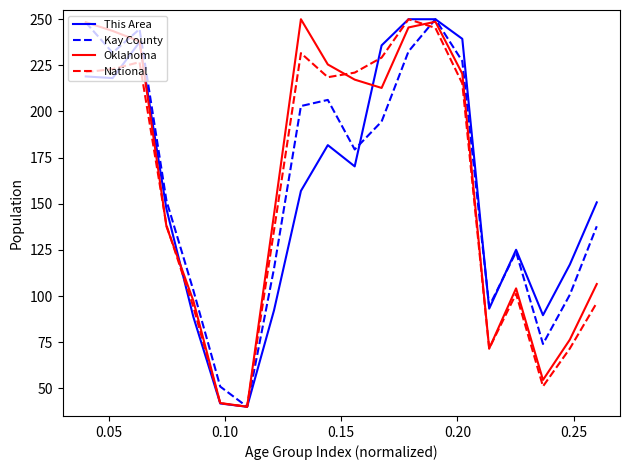

What is the maximum value for Kay County?

250.0